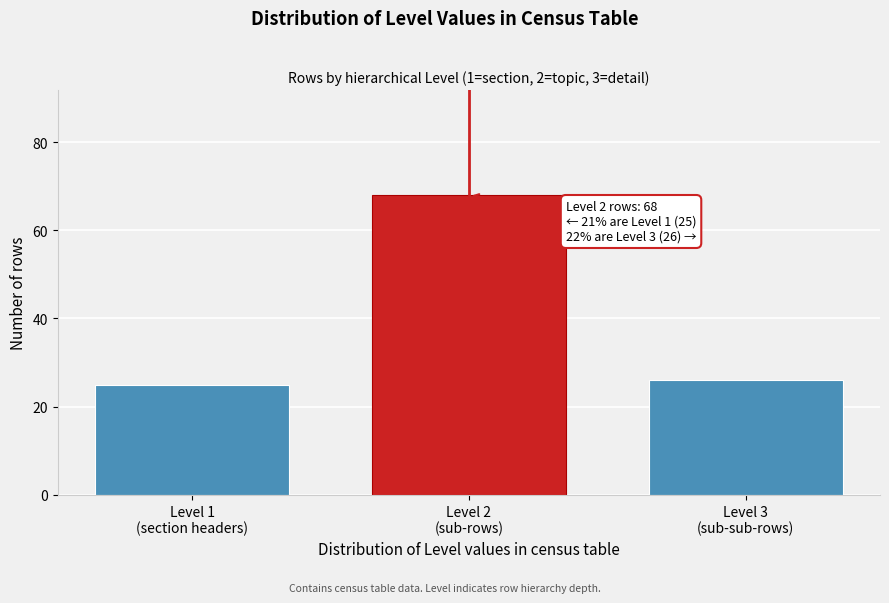

Reading left to right, what are all the values shown in this chart?

25	68	26